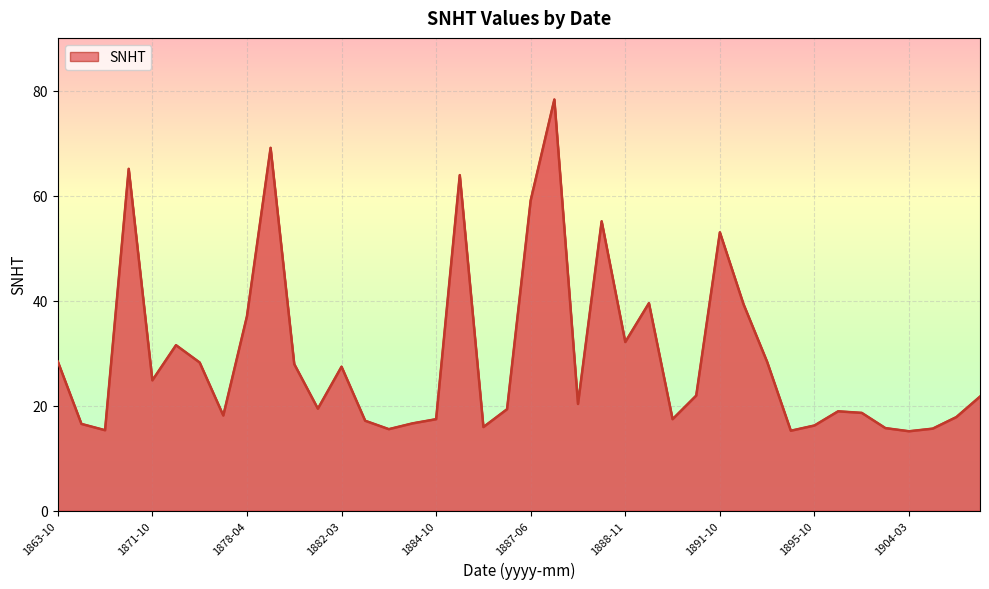

What is the greatest value displayed?

78.3